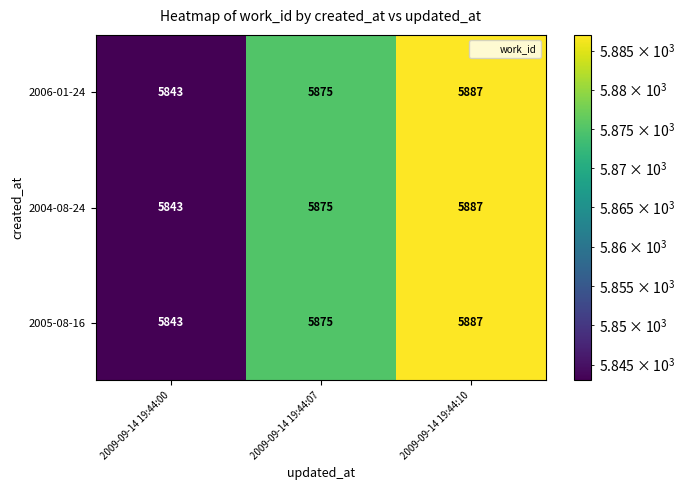

What is the sum of the 2004-08-24 values at 2009-09-14 19:44:07 and 2009-09-14 19:44:10?

11762